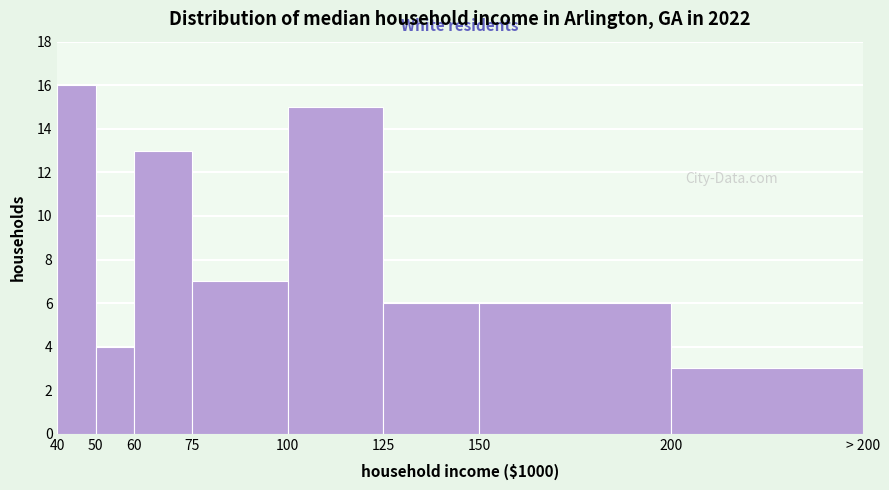

Reading left to right, extract all data points from this chart.

40=16	50=4	60=13	75=7	100=15	125=6	150=6	200=3